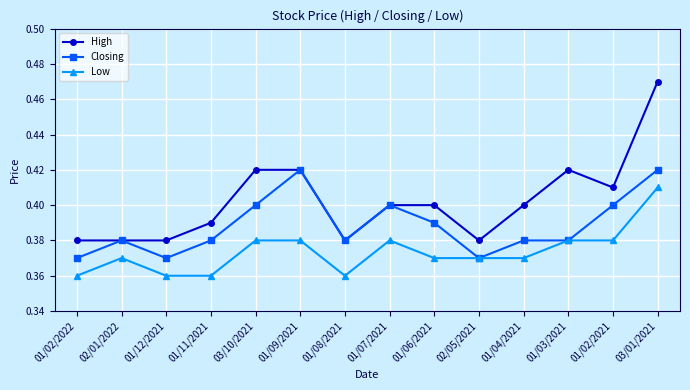

At which category does Closing reach its first local valley?

01/12/2021